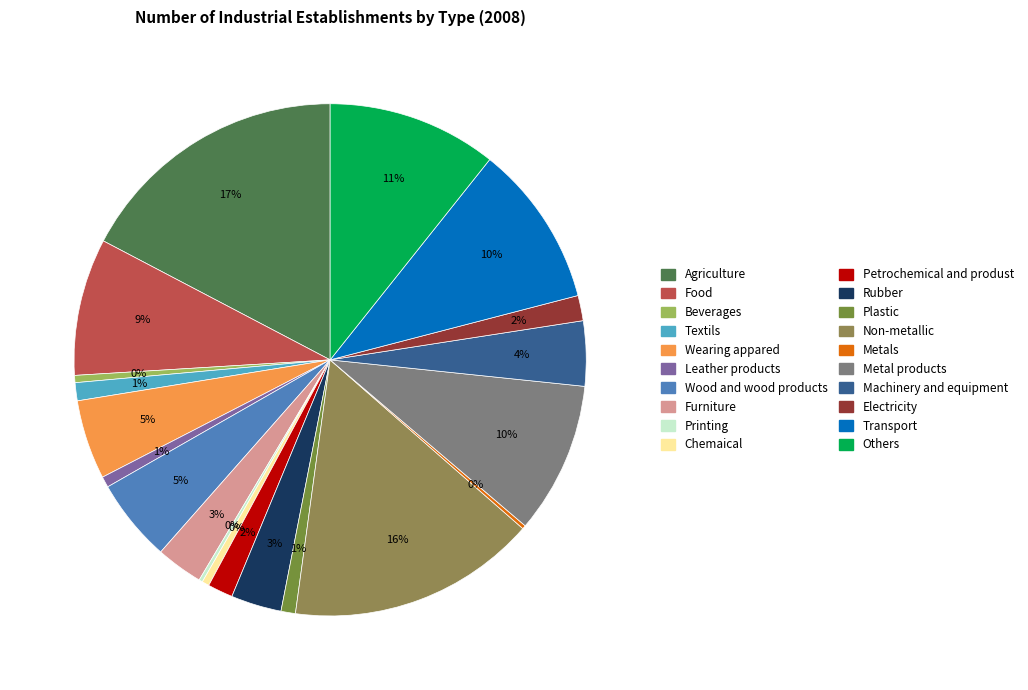

To the nearest percent, what is the average slice percentage?

5%